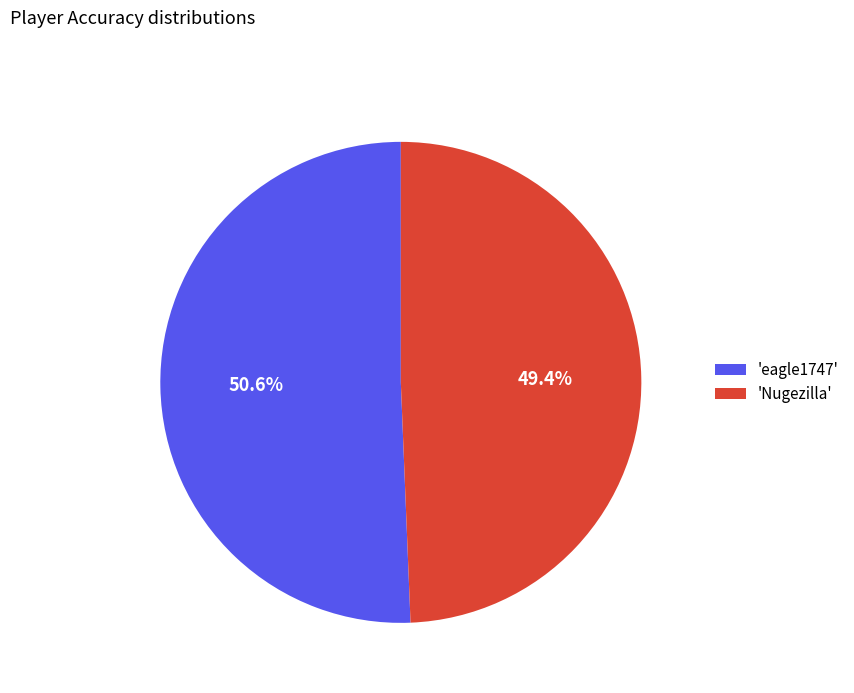

Count the number of slices in the pie.

2